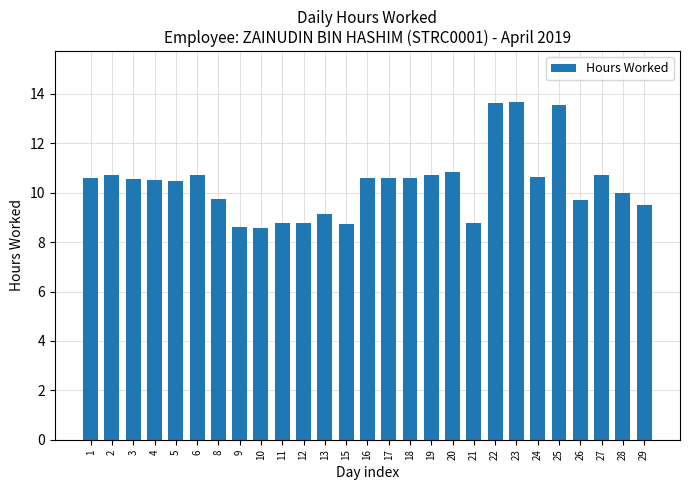

Count the number of data series in this chart.

1